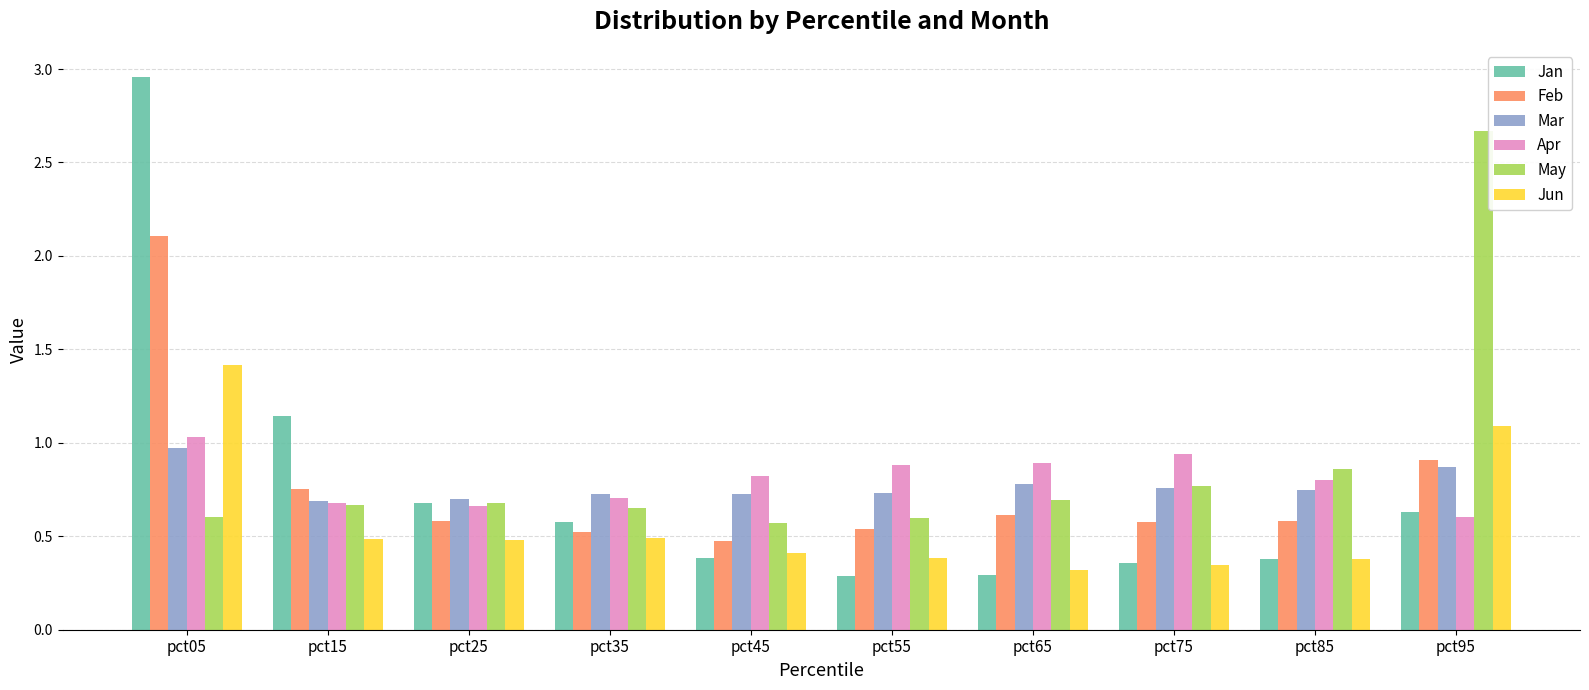

What is the difference between the maximum and second lowest values in the May series?

2.1